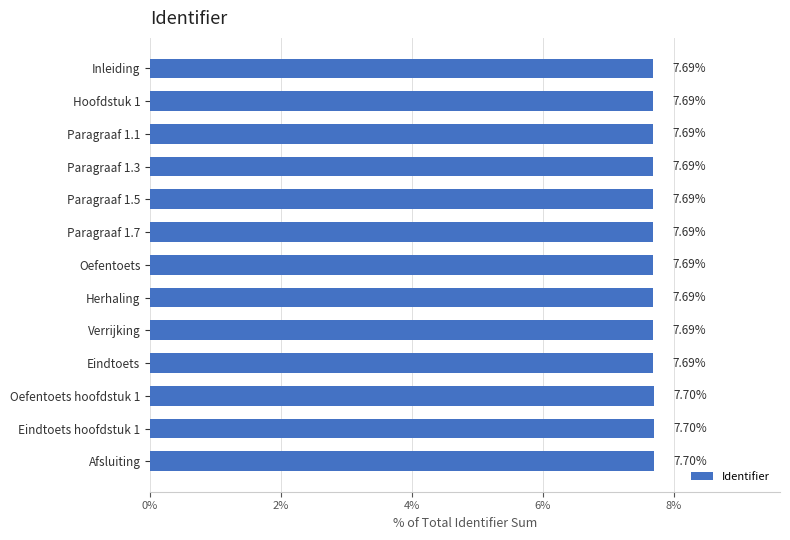

Are the bars grouped side by side (vs. stacked)?

No